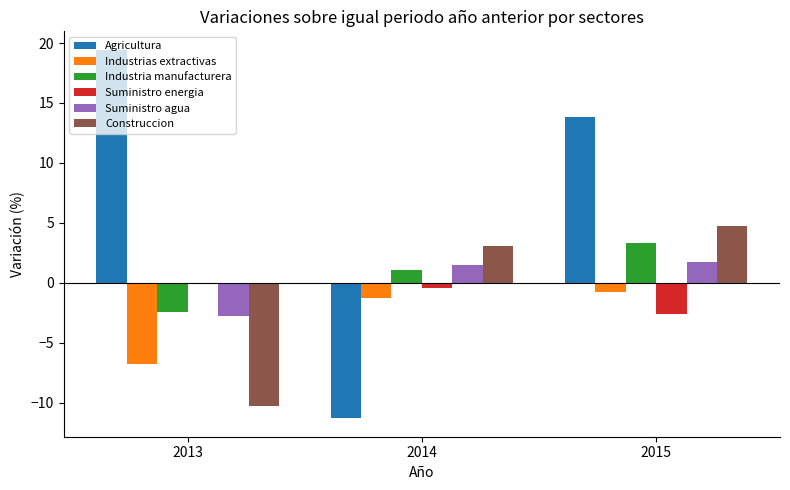

Reading left to right, extract all data points from this chart.

Agricultura: 19.4	-11.3	13.8
Industrias extractivas: -6.8	-1.3	-0.8
Industria manufacturera: -2.5	1.1	3.3
Suministro energia: -0.1	-0.5	-2.6
Suministro agua: -2.8	1.5	1.8
Construccion: -10.3	3.1	4.7